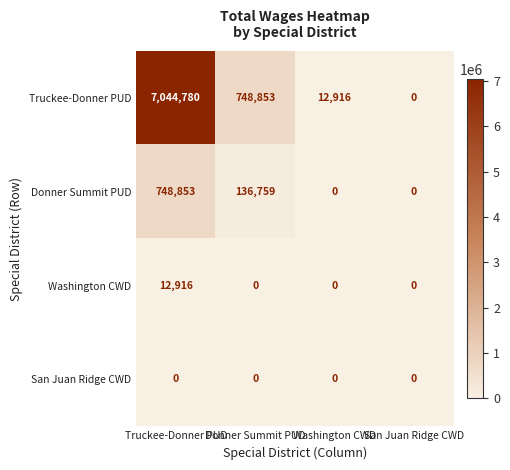

What is the greatest value displayed?

7044780